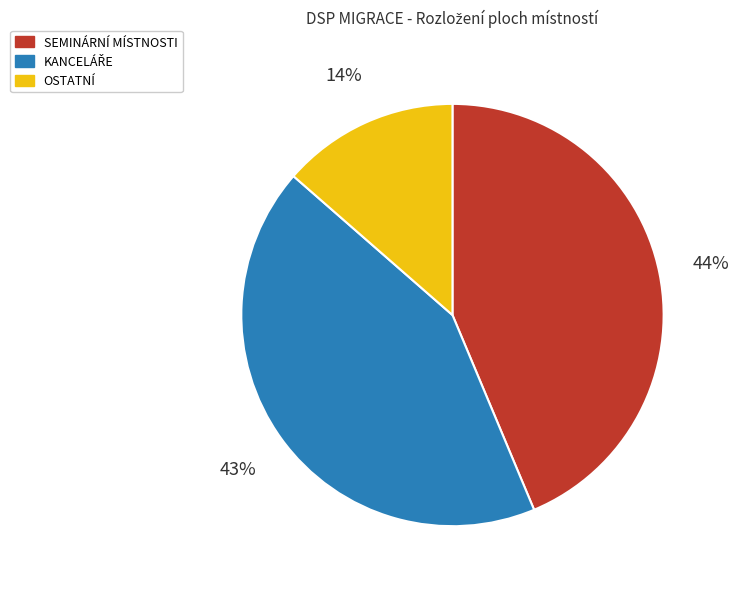

Does any single category account for the majority?

No